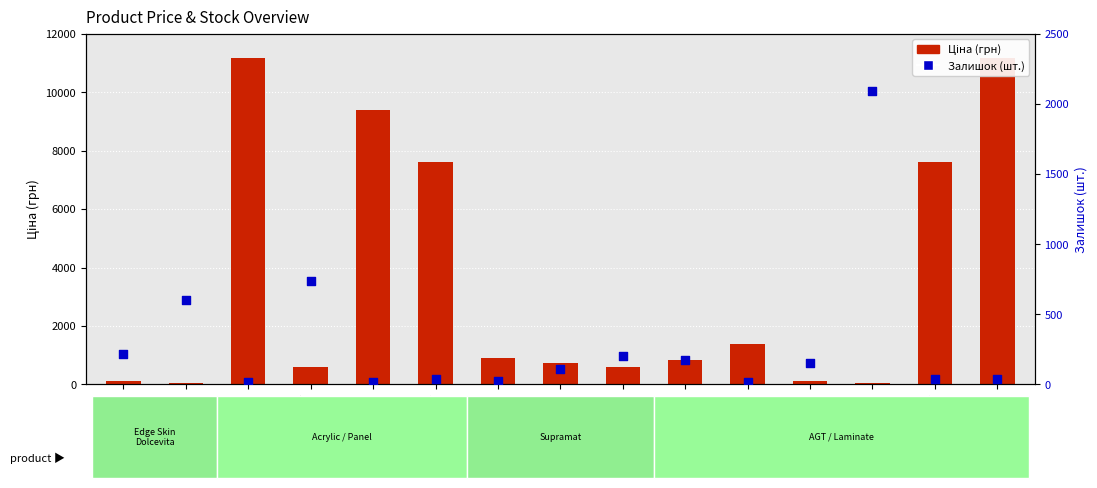

Which series has the widest spread of Y values?

Ціна